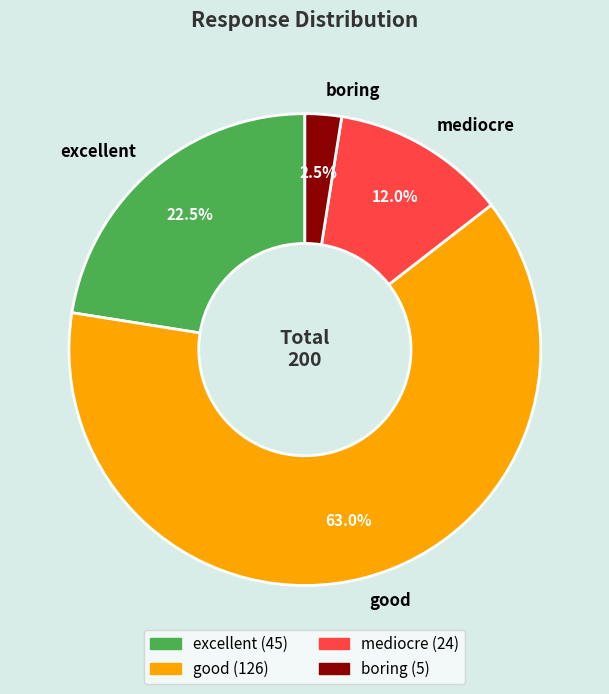

Which slice is the smallest?

boring